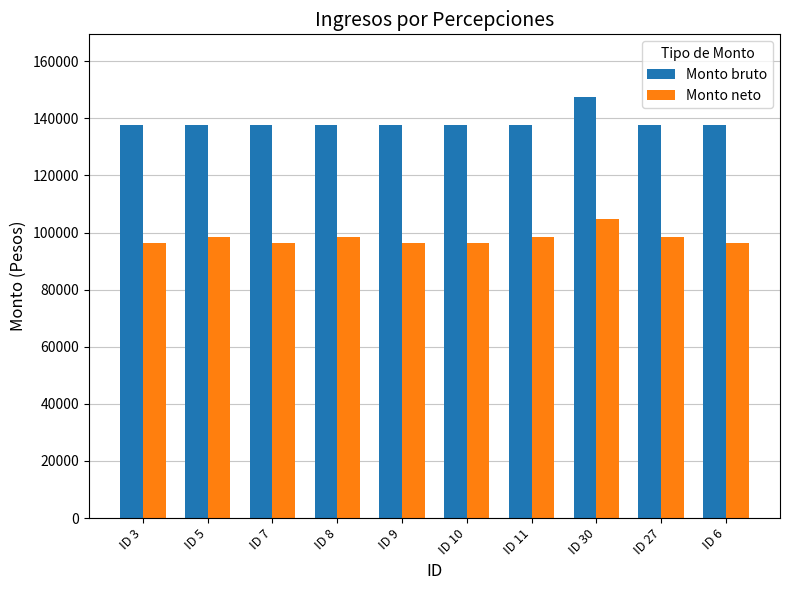

What is the sum of the Monto bruto values at ID 27 and ID 5?

275488.6